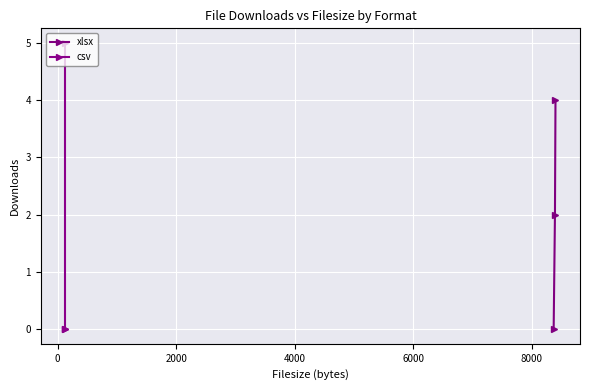

Which series has the widest spread of values?

csv